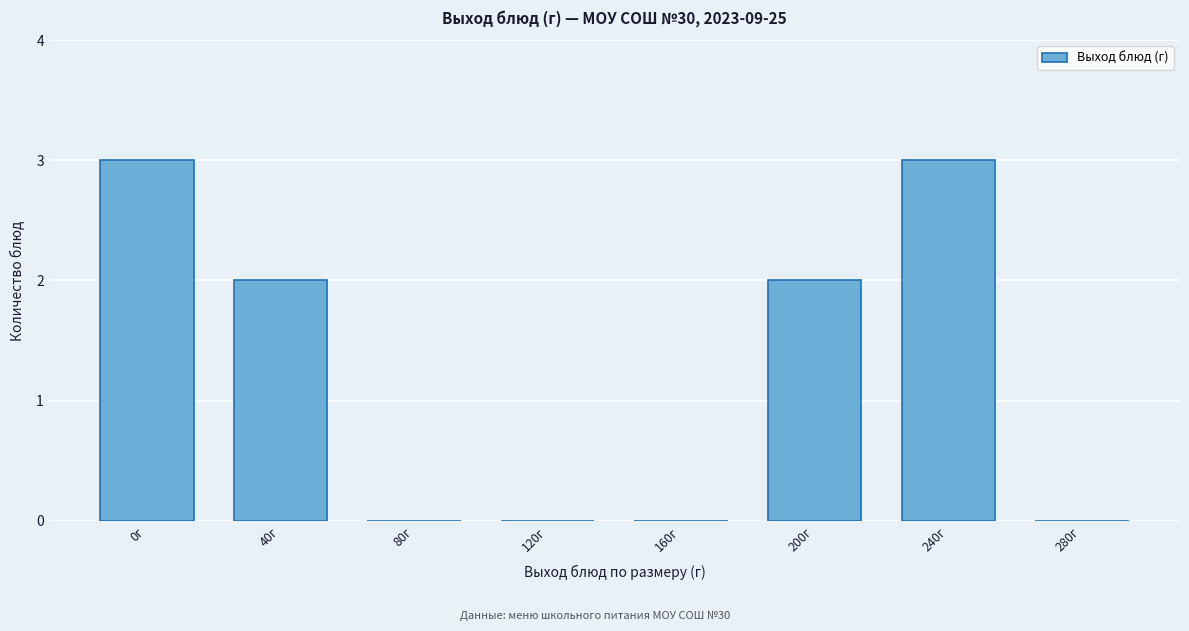

Is it true that the value at 160г is -1?

False